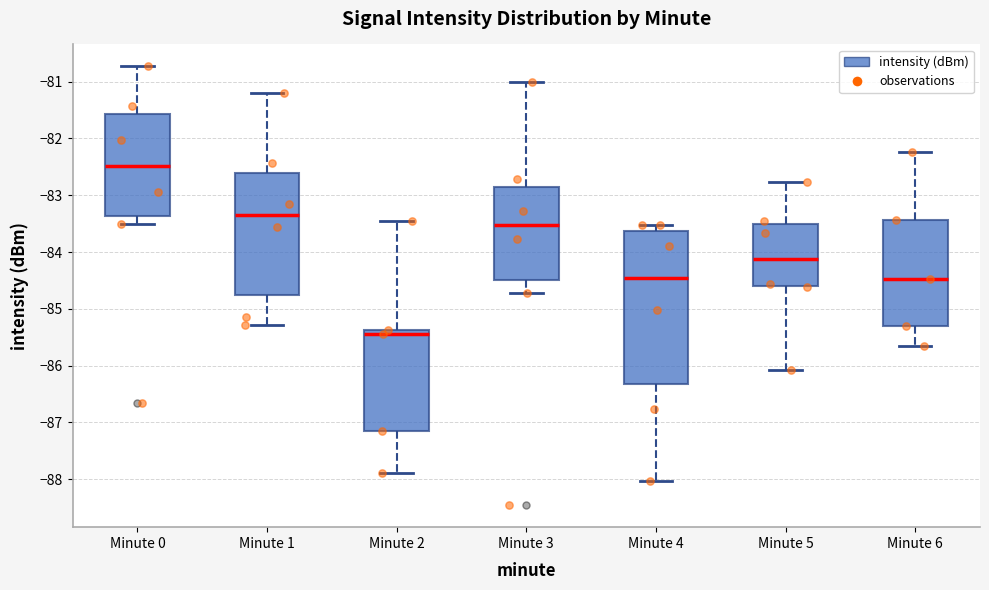

Which box's median line is the lowest?

Minute 2